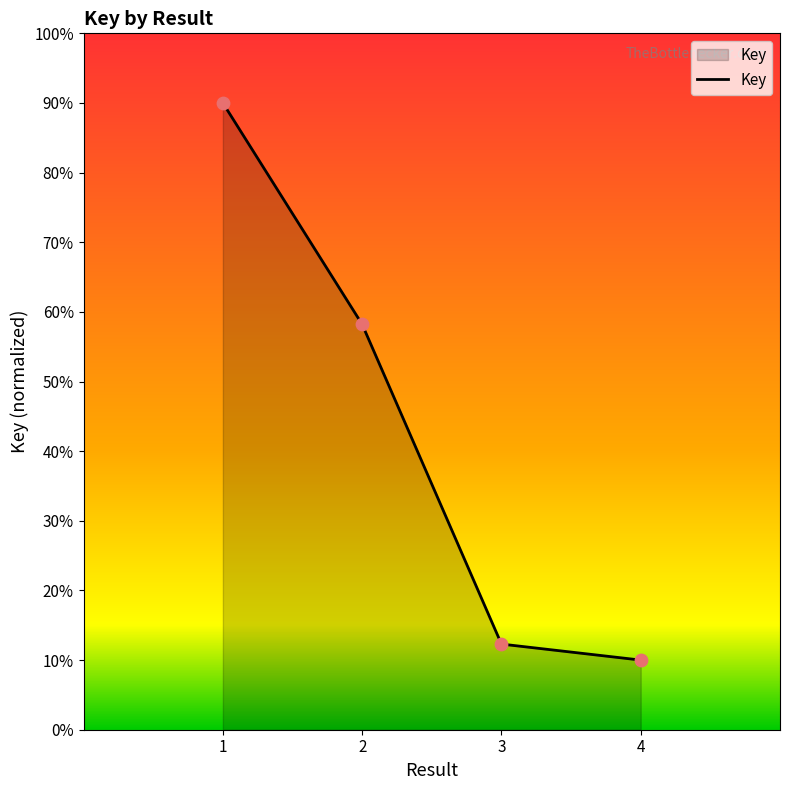

What is the ratio of the value at 3 to the value at 2?

0.2